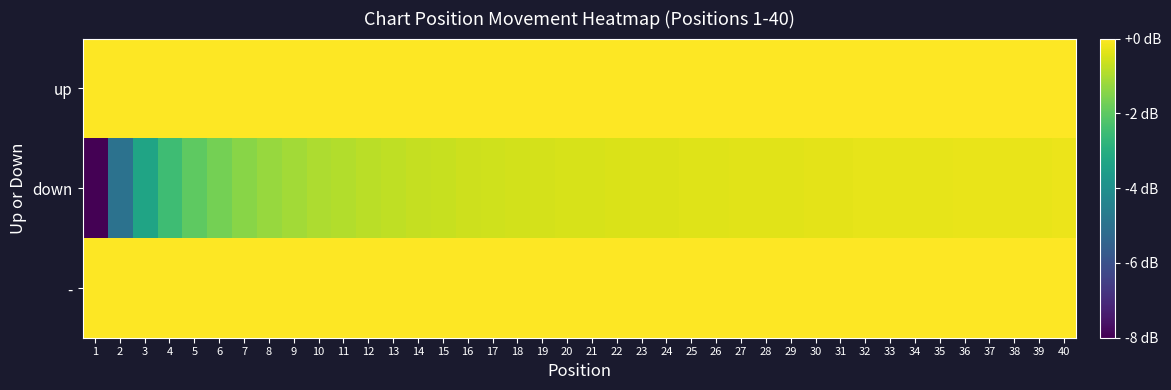

What is the difference between the highest and lowest values at 12?

1.7